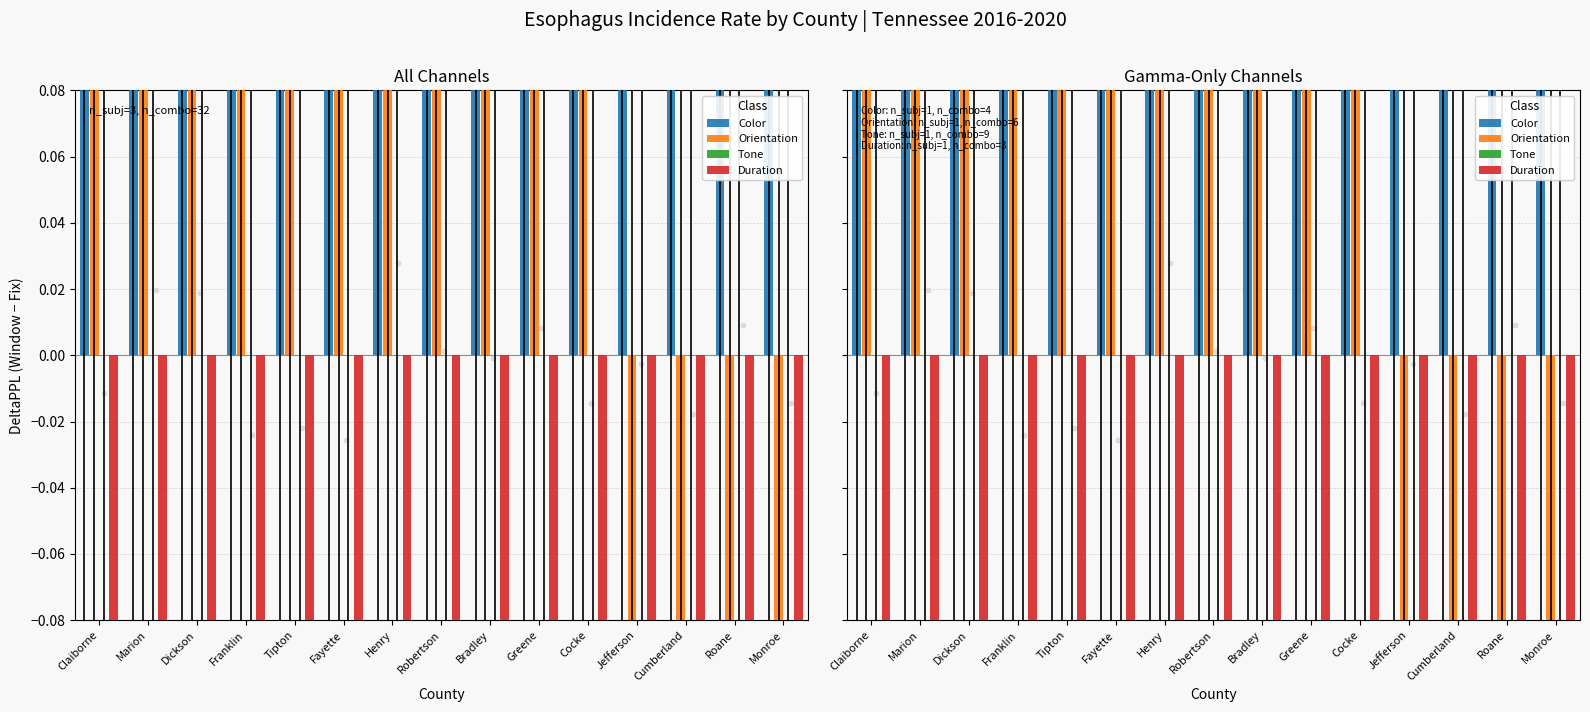

Which series contains the lowest Y value?

Orientation